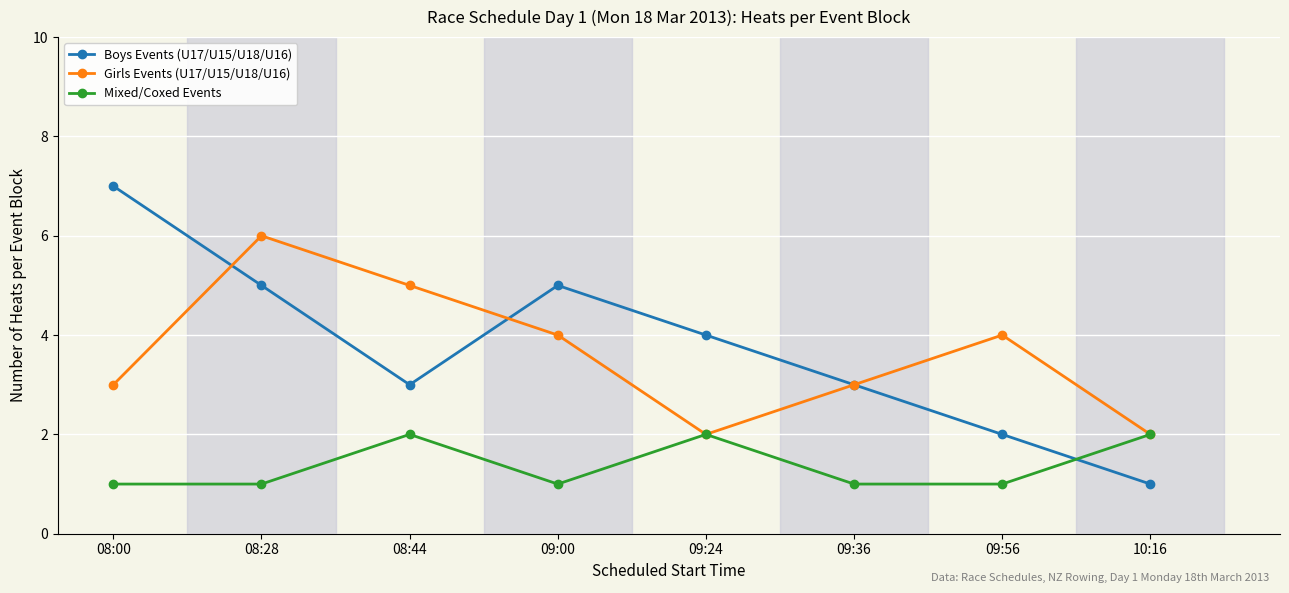

What is the difference between the second highest and second lowest values in the Boys Events (U17/U15/U18/U16) series?

3